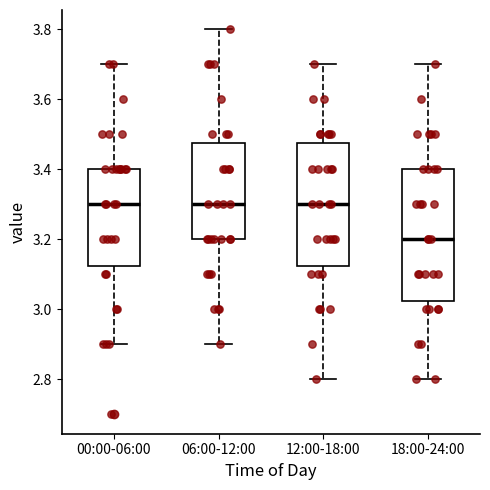

Which box is the tallest, from its lower edge to its upper edge?

18:00-24:00